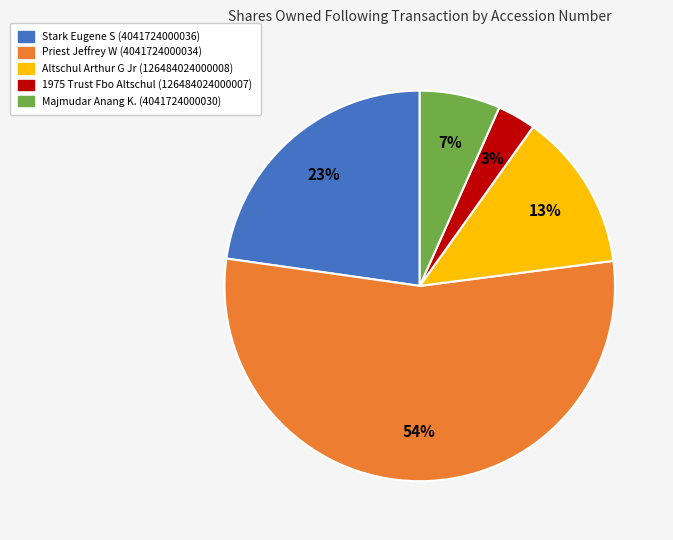

Does any single category account for the majority?

Yes